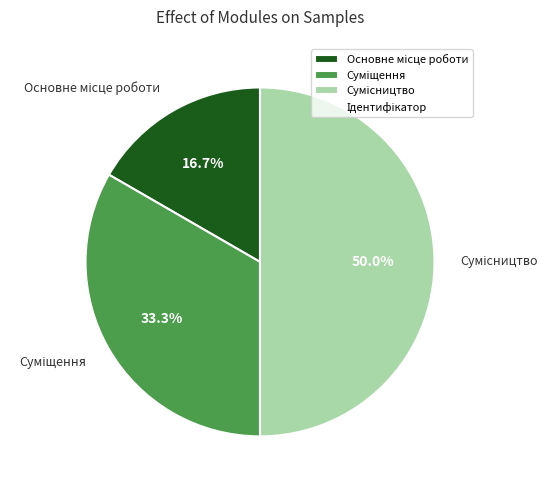

Is there any slice that represents more than half of the pie?

No